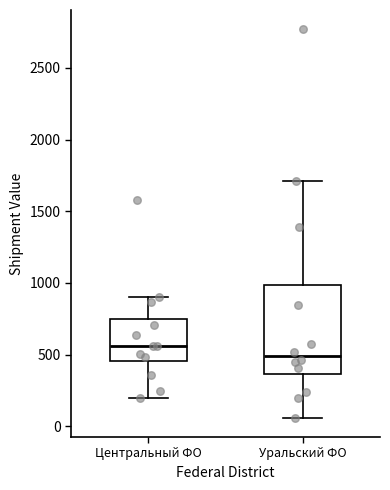

Where does the lower whisker of the box for Уральский ФО end on the y-axis? The values are not printed on the chart, so give them approximately, as read against the axis.

50